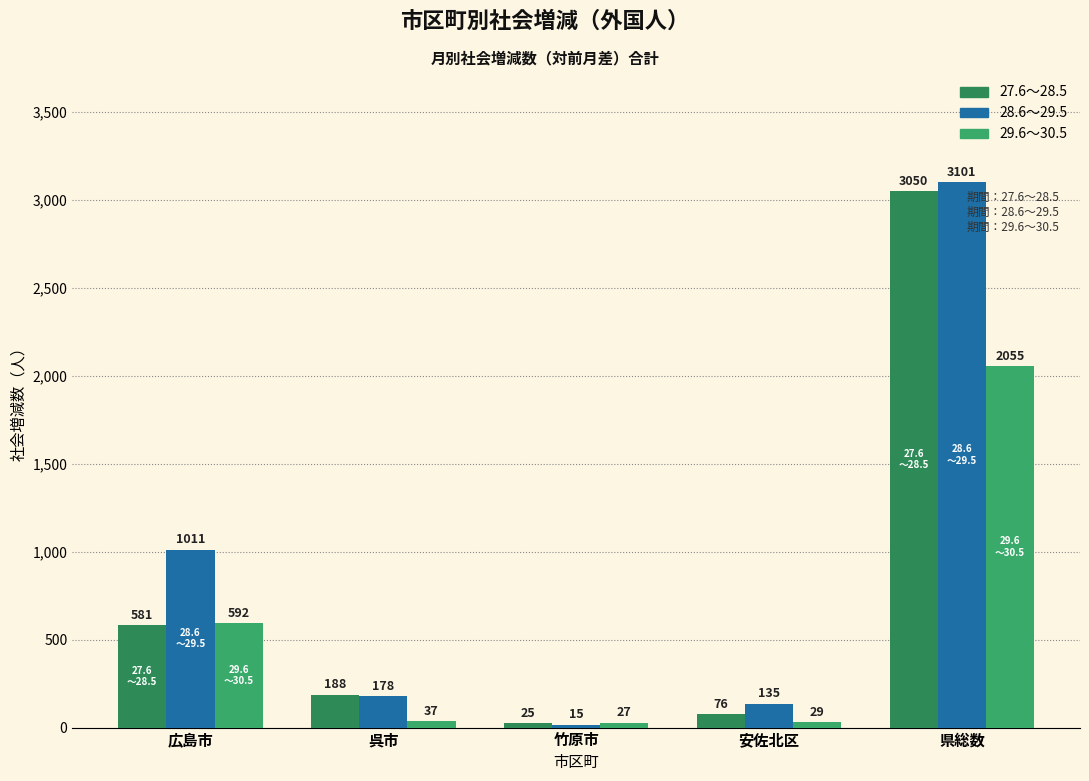

Reading right to left, what are all the values shown in this chart?

27.6～28.5: 県総数=3050	安佐北区=76	竹原市=25	呉市=188	広島市=581
28.6～29.5: 県総数=3101	安佐北区=135	竹原市=15	呉市=178	広島市=1011
29.6～30.5: 県総数=2055	安佐北区=29	竹原市=27	呉市=37	広島市=592